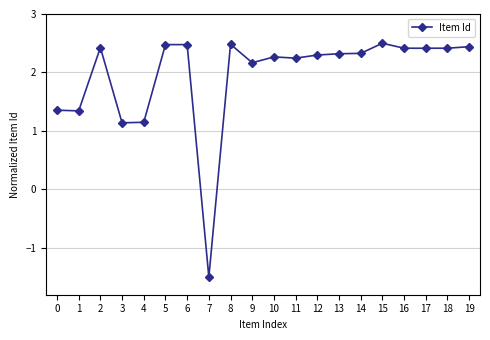

How many lines are shown in the chart?

1